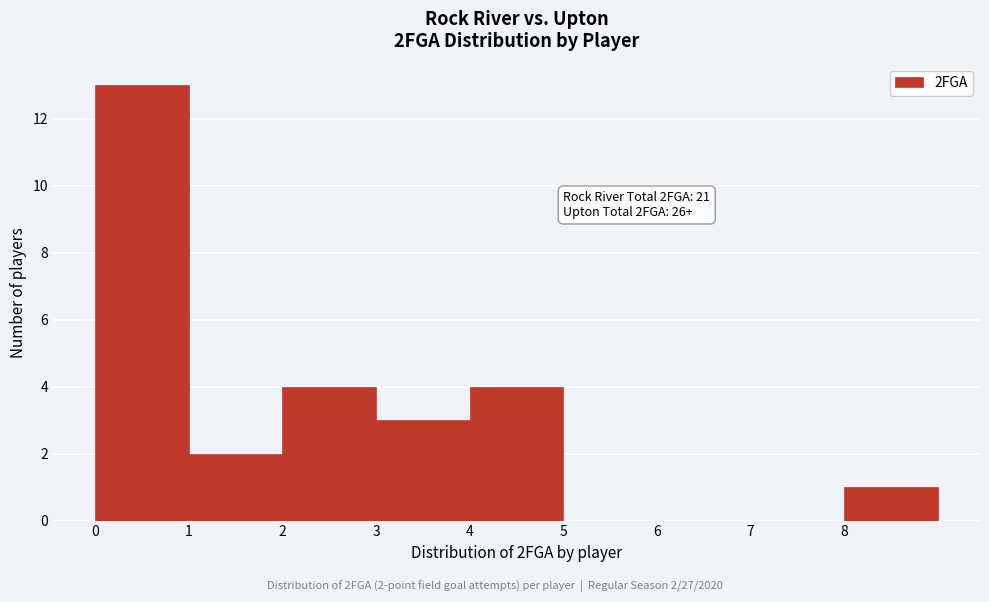

Which range on the x-axis has the tallest bar?

0 to 1